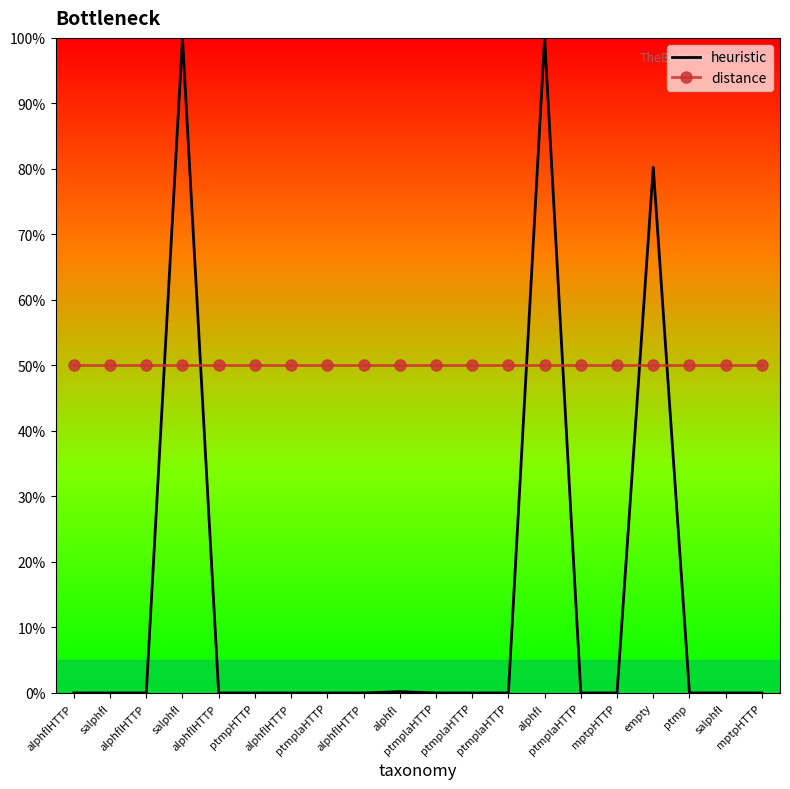

What are all the series names shown in the legend?

heuristic, distance